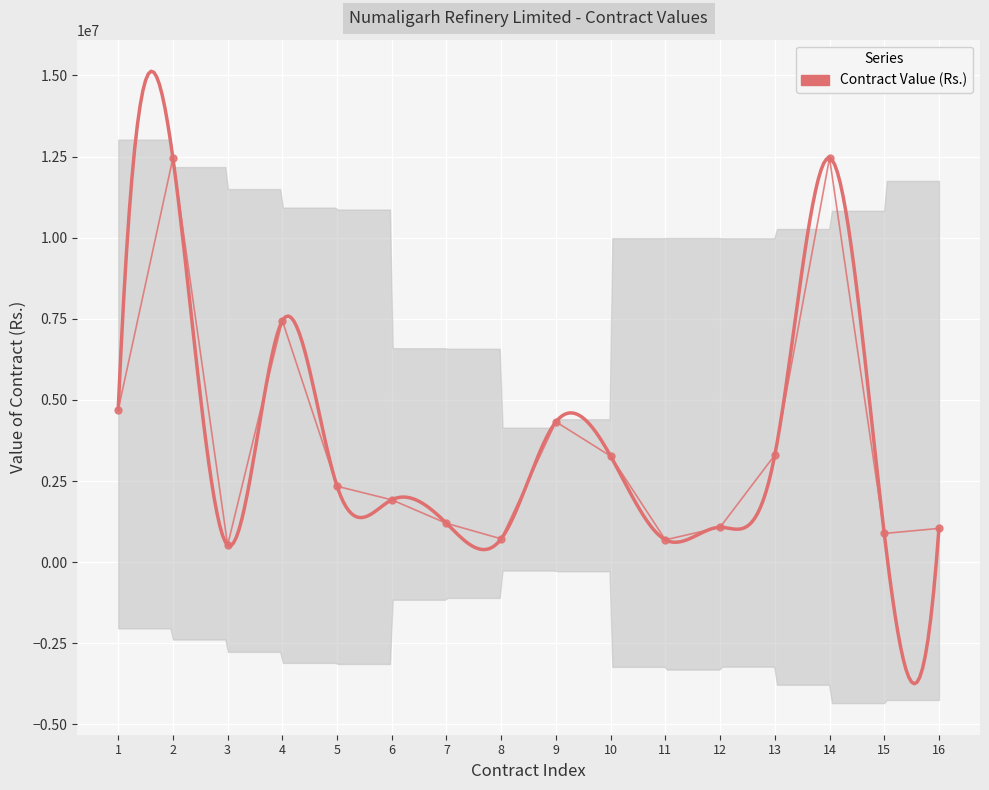

What is the approximate value at 2?

12452750.0